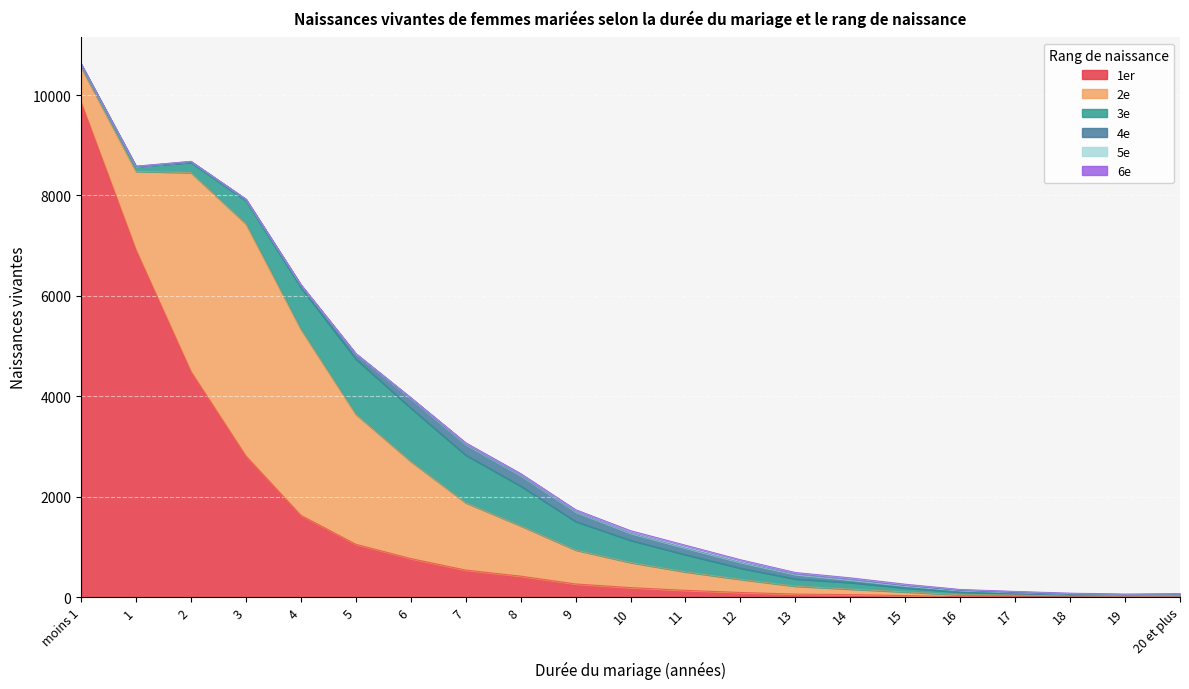

What is the difference between the highest and lowest values at 19?

17